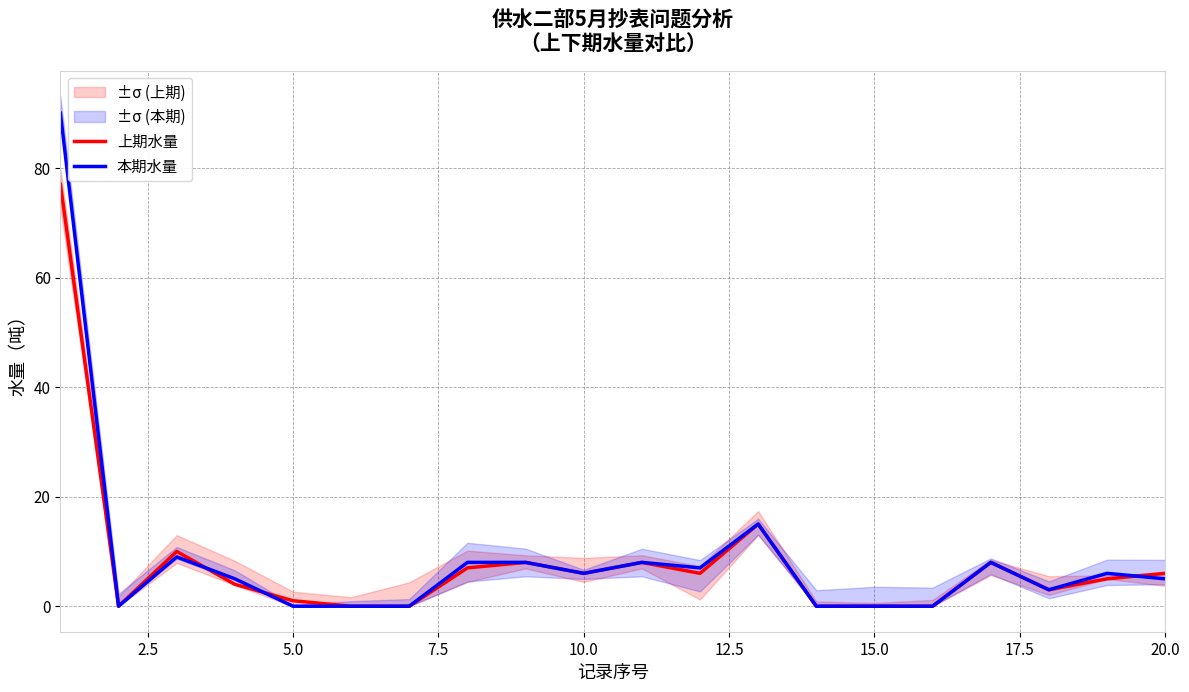

List the series in order of their overall mean, highest first.

本期水量, 上期水量